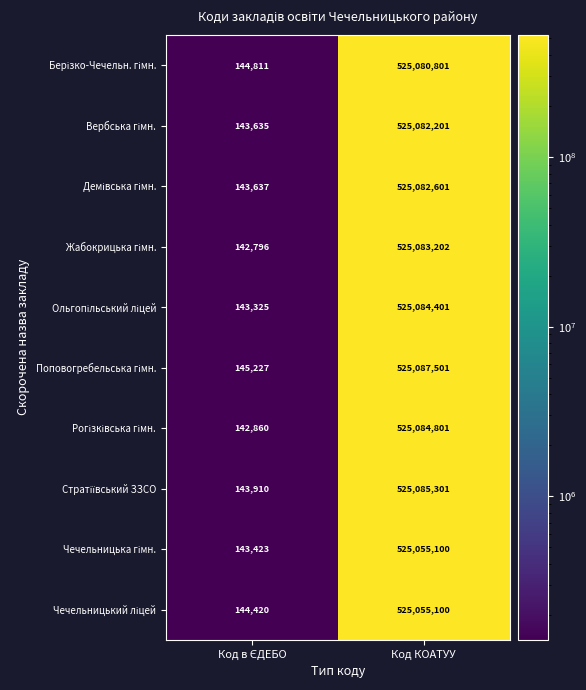

What is the greatest value displayed?

525087501